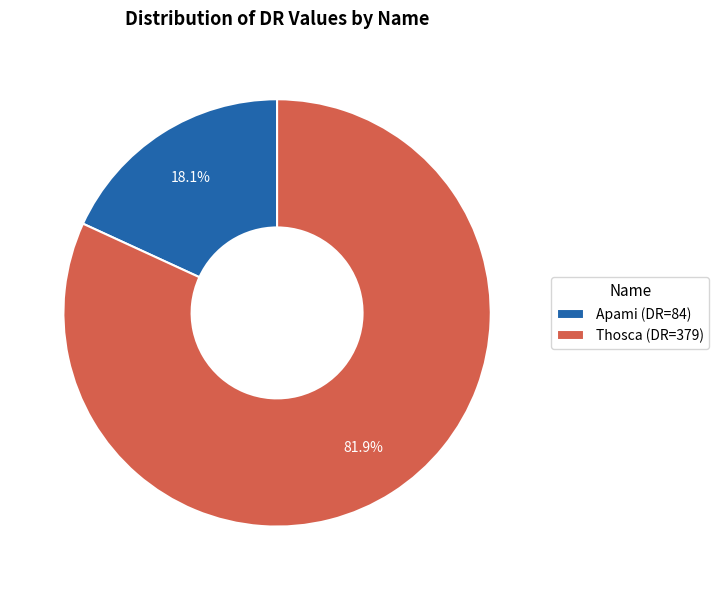

What portion of the pie excludes Apami?

81.9%